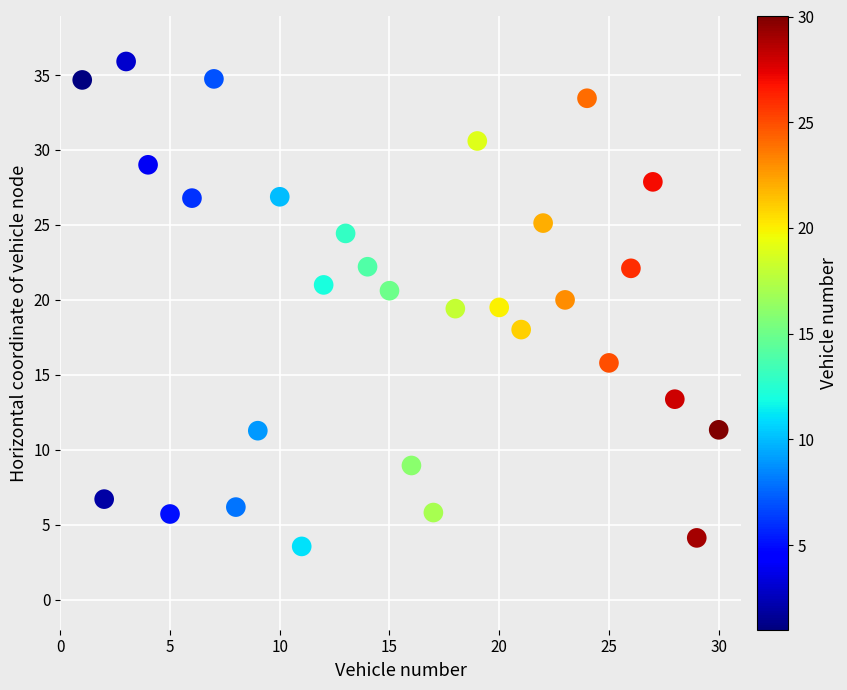

What is the range of Y values (max minus min)?

32.3